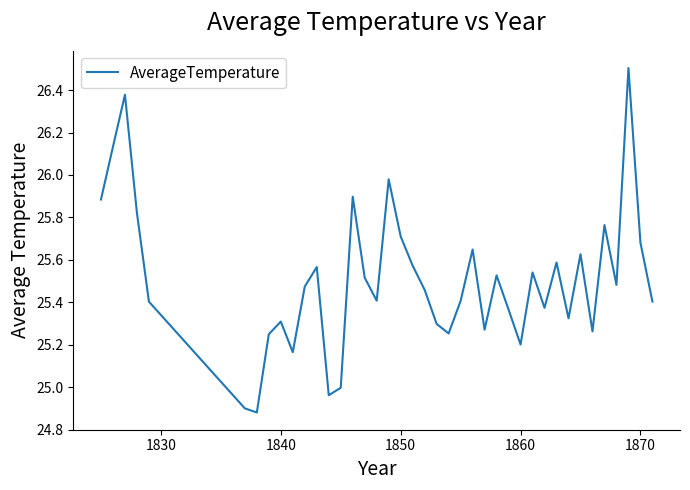

What is the greatest value displayed?

26.5